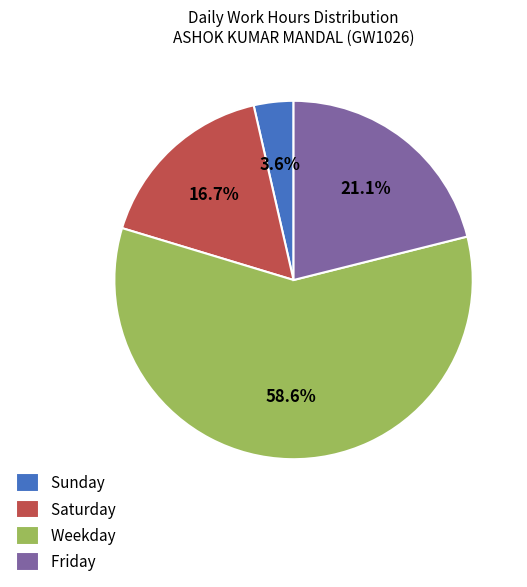

What is the majority slice?

Weekday